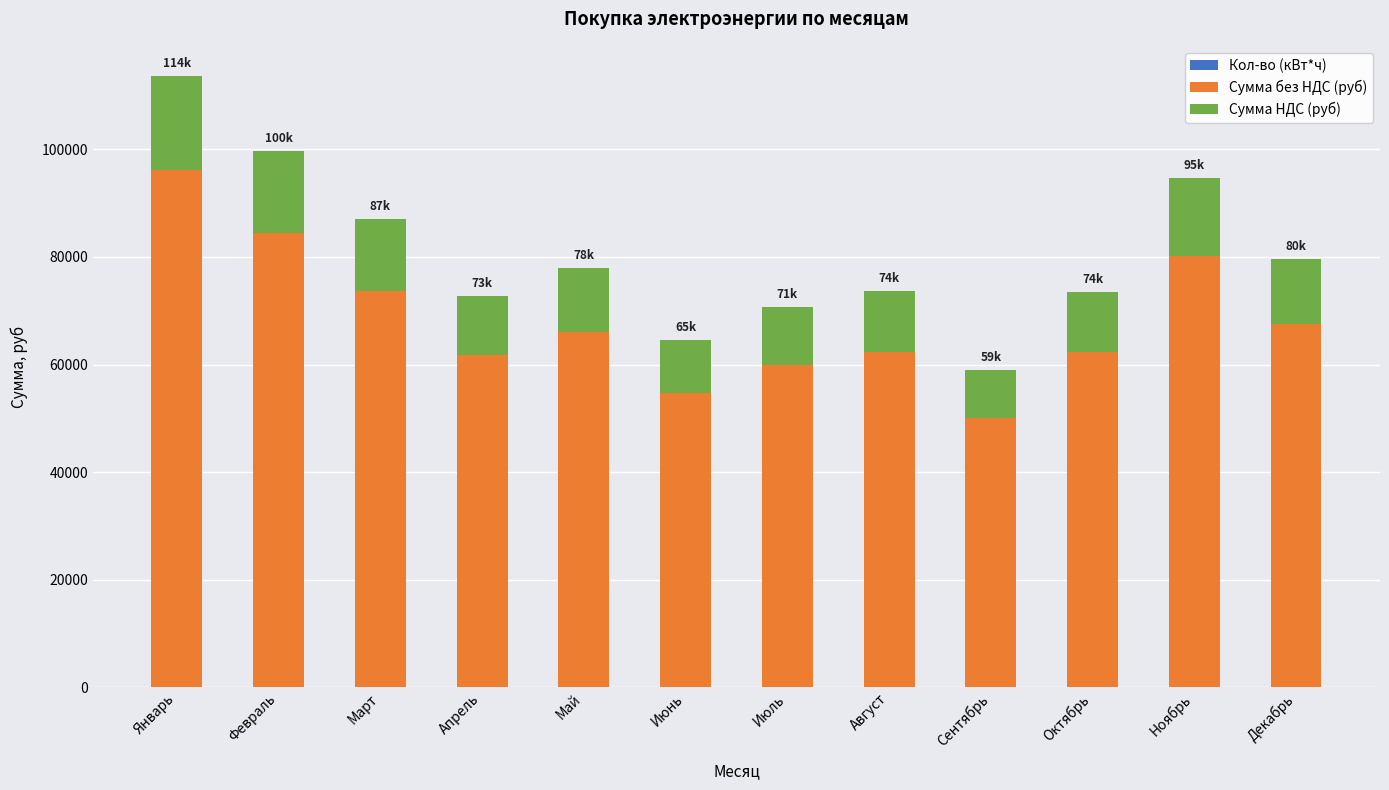

At which category is the sum across all series the highest?

Январь